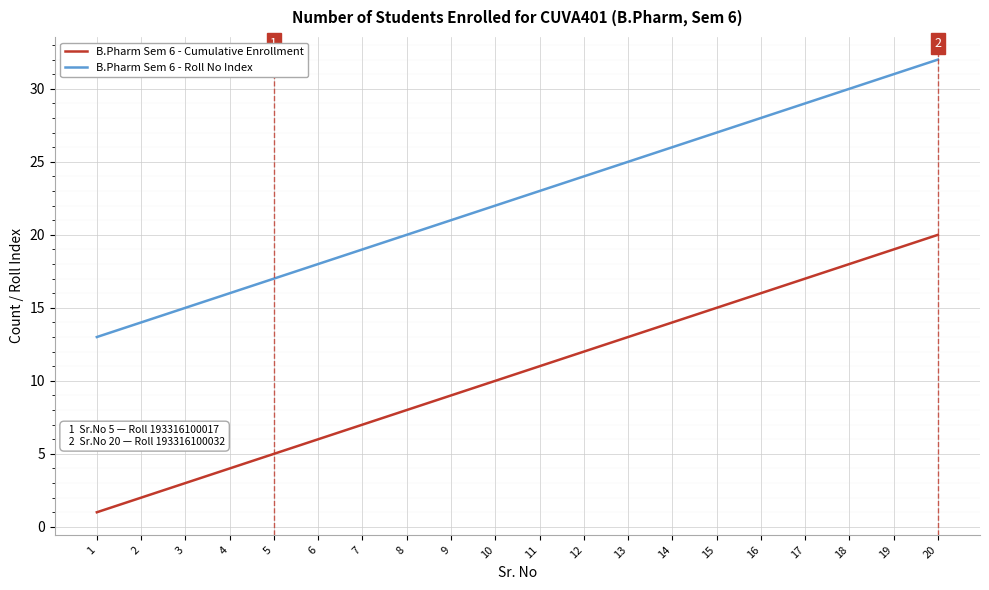

At which category is the sum across all series the highest?

20